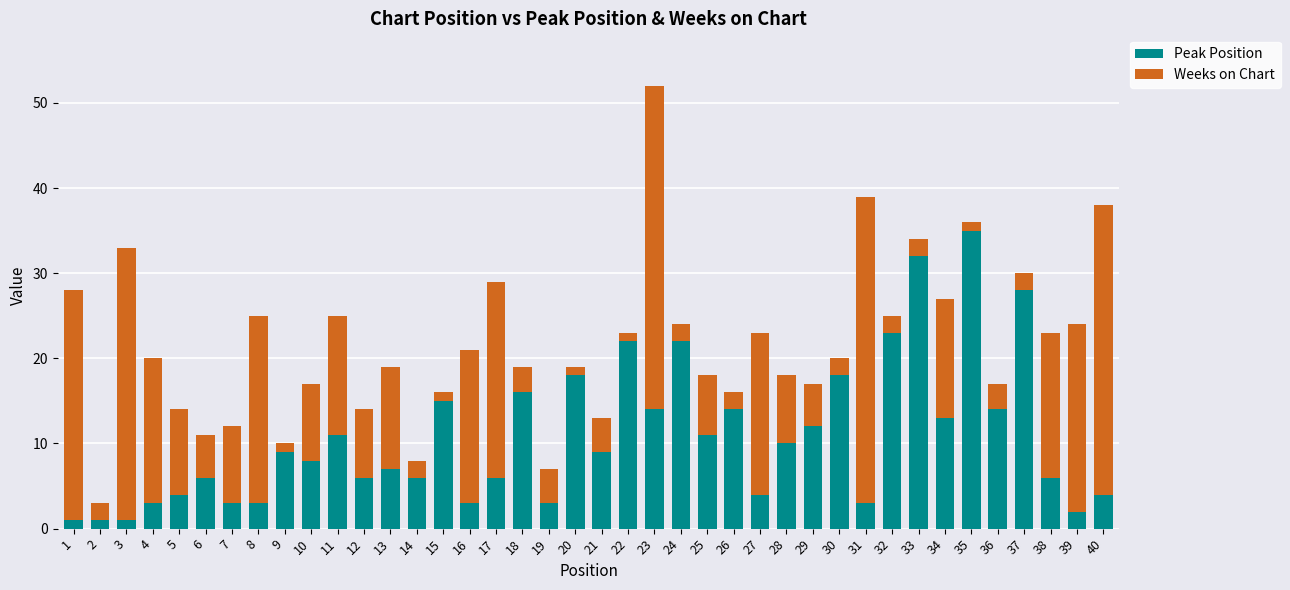

At which category is the sum across all series the highest?

23